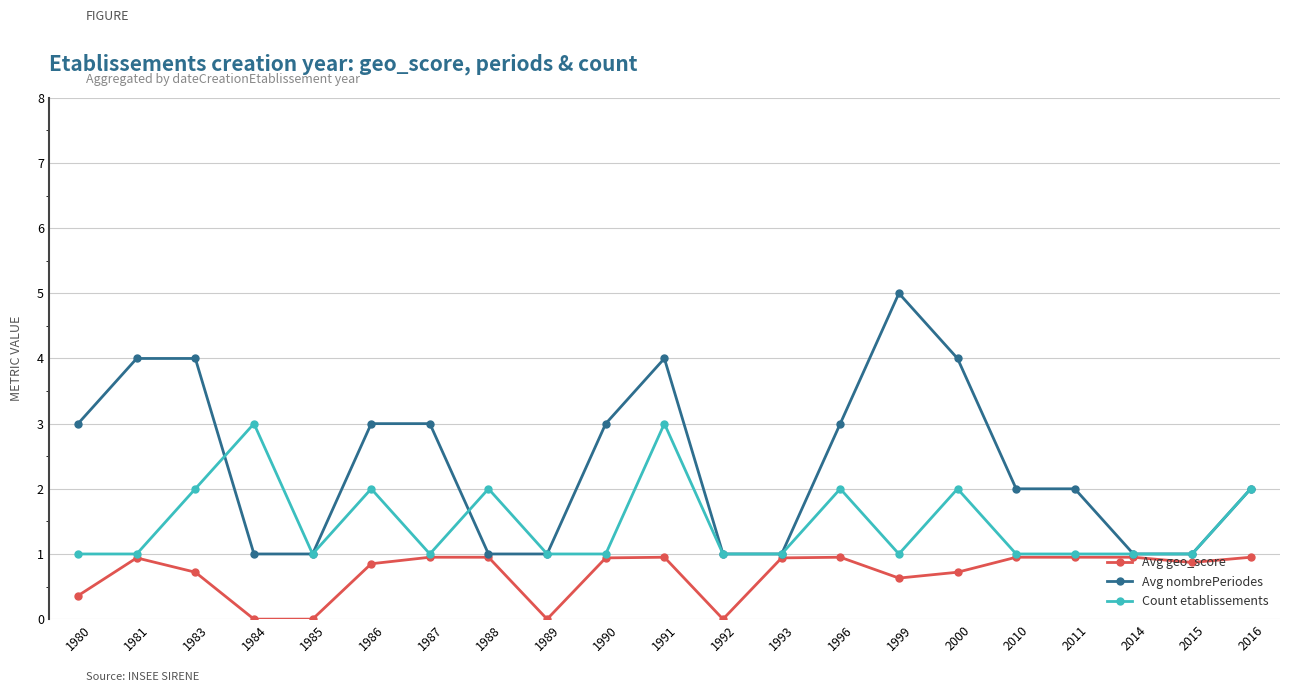

What is the total value across all series at 1983?

6.7